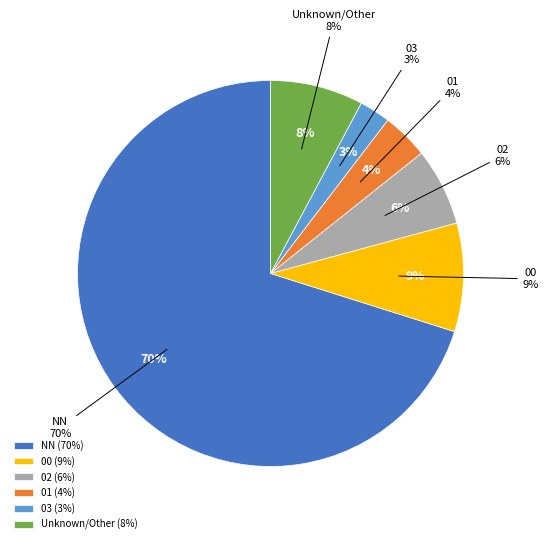

How many slices are in this pie chart?

6